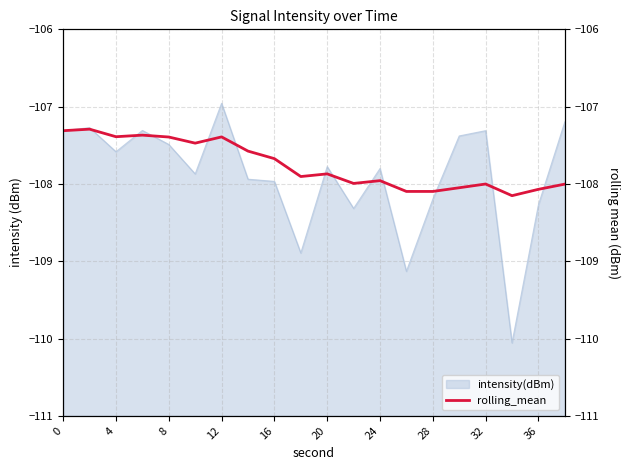

What is the maximum value for intensity(dBm)?

-107.0